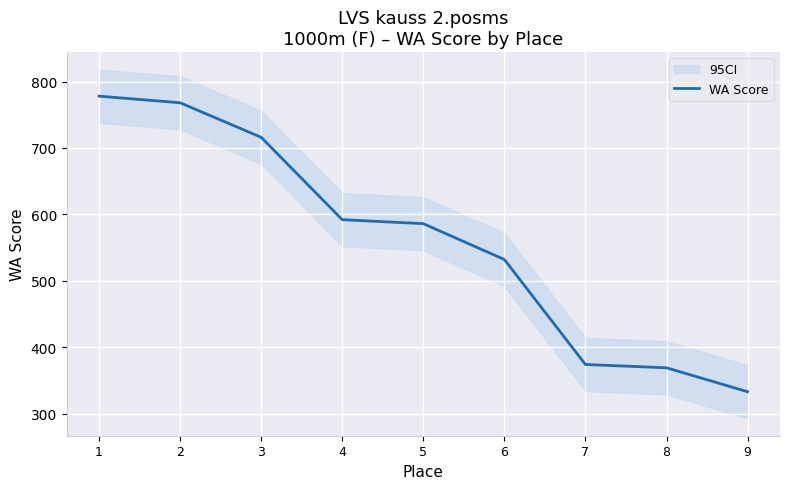

What is the smallest value displayed?

333